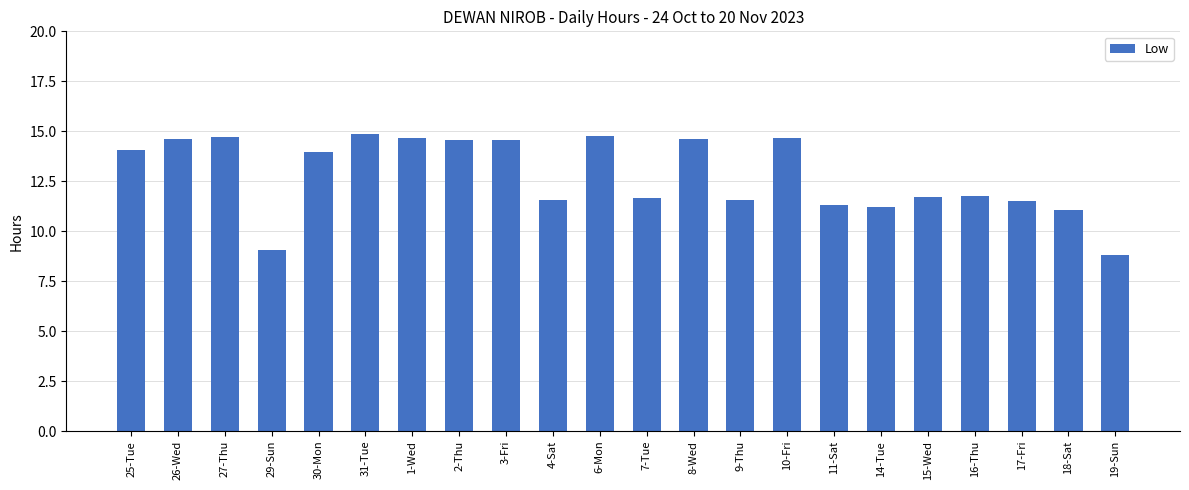

What is the ratio of the value at 6-Mon to the value at 16-Thu?

1.3